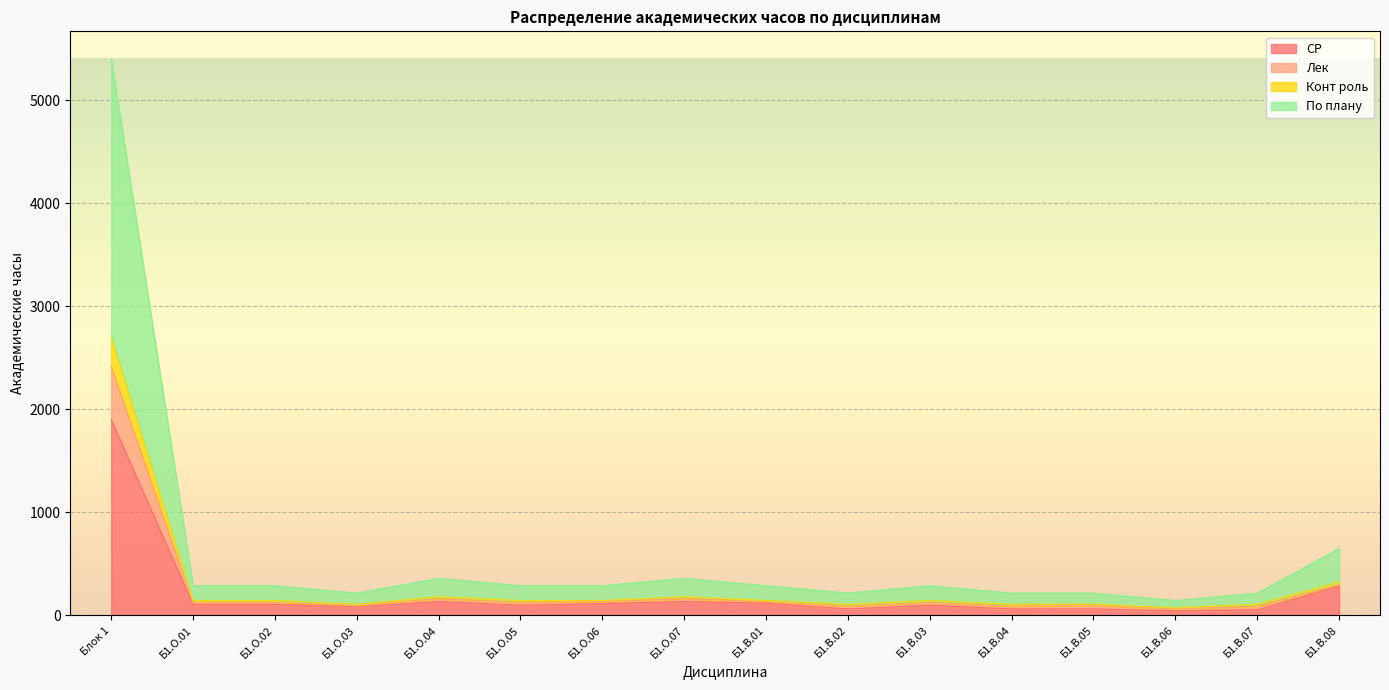

Which category has the highest value in the СР series?

Блок 1